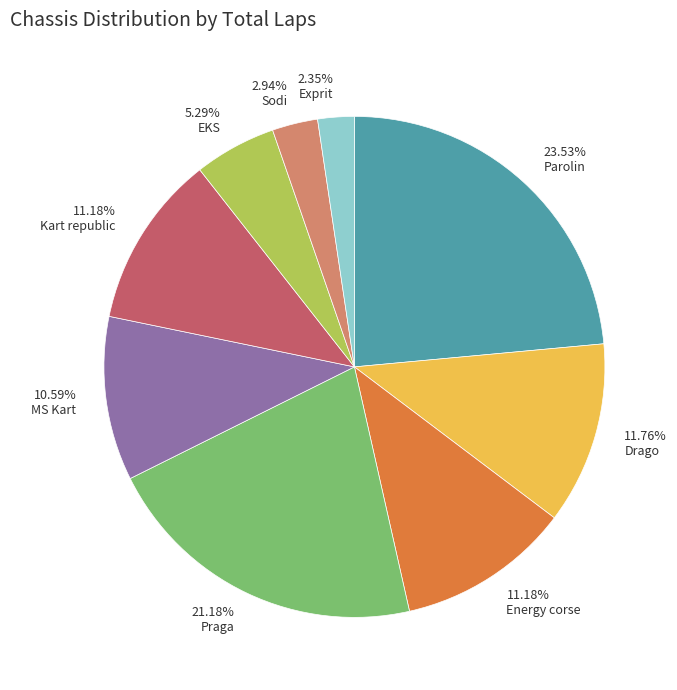

What percentage do Sodi and MS Kart together represent?

13.5%